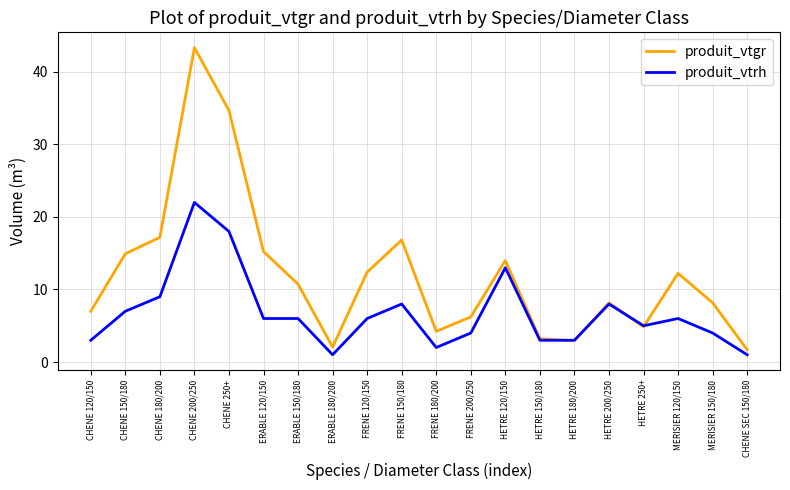

How many lines are shown in the chart?

2